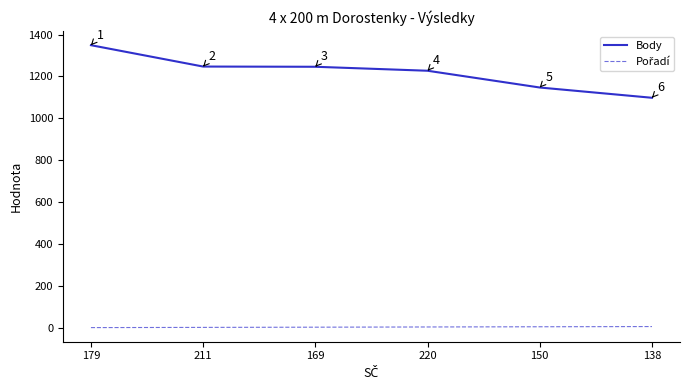

Where is Body nearest to the value 1223?

220